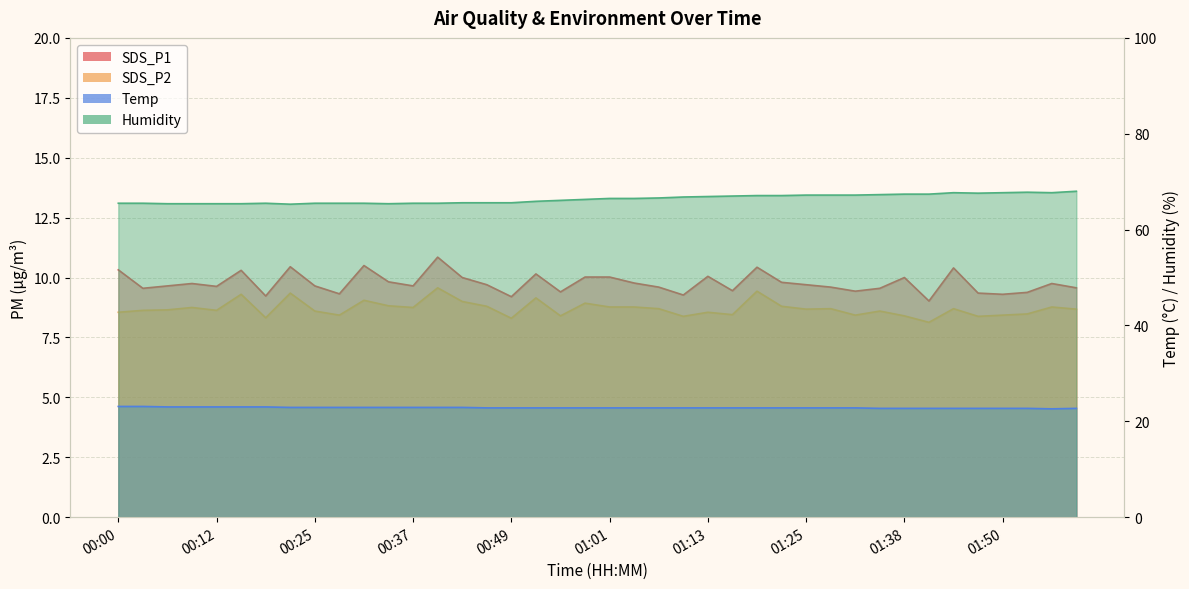

Does the chart display data point markers on the line(s)?

No